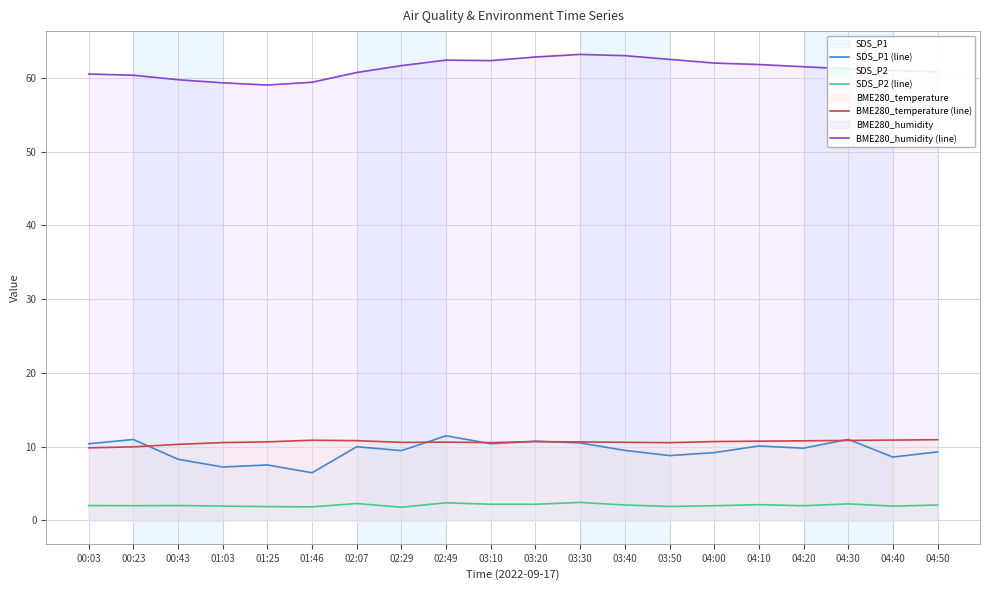

What is the difference between the maximum and minimum values in the BME280_temperature (line) series?

1.1